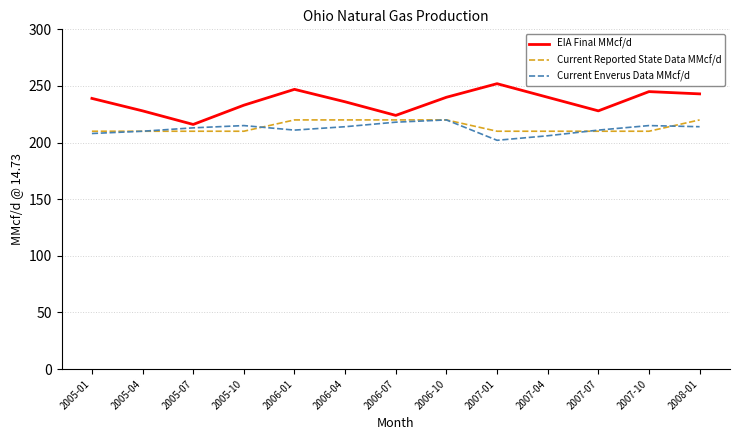

What is the lowest value of the Current Enverus Data MMcf/d series?

202